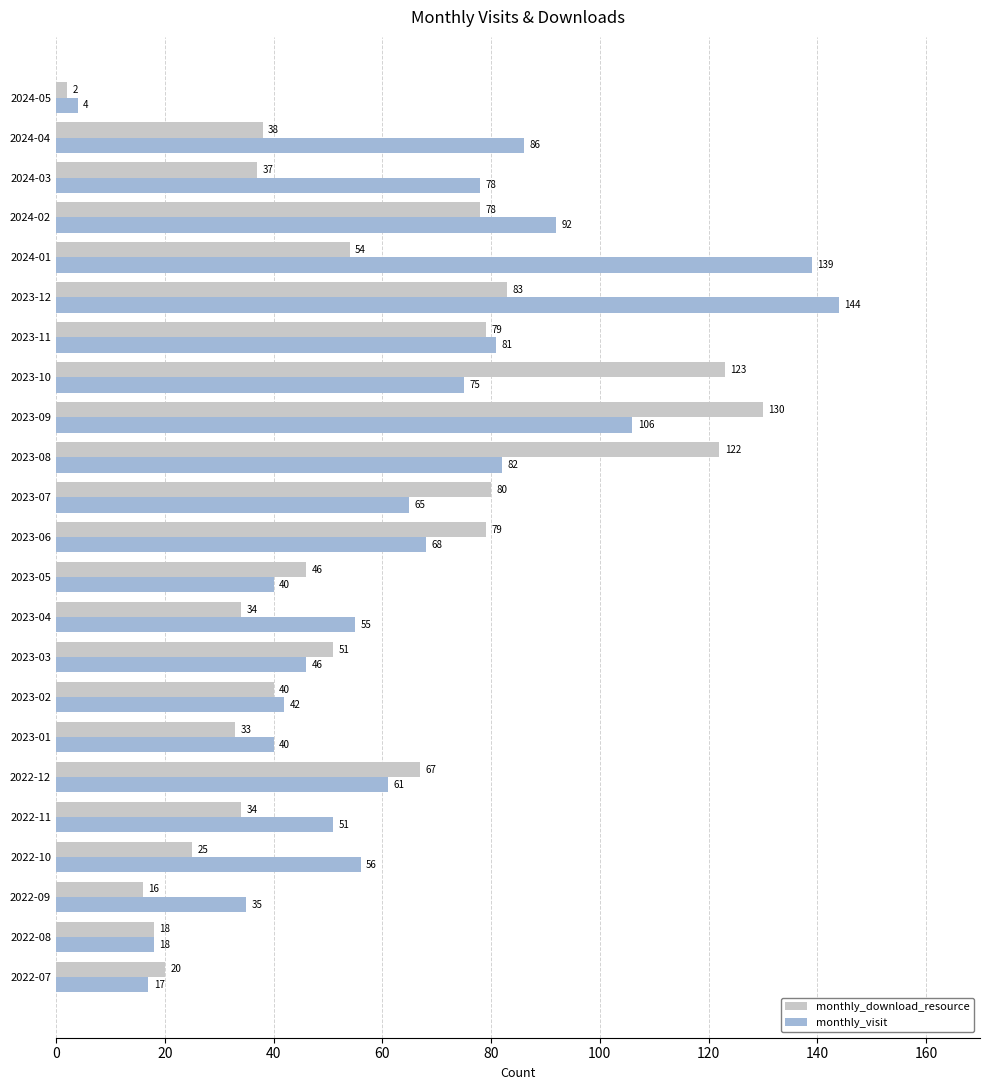

What is the difference between the maximum and minimum values in the monthly_visit series?

140